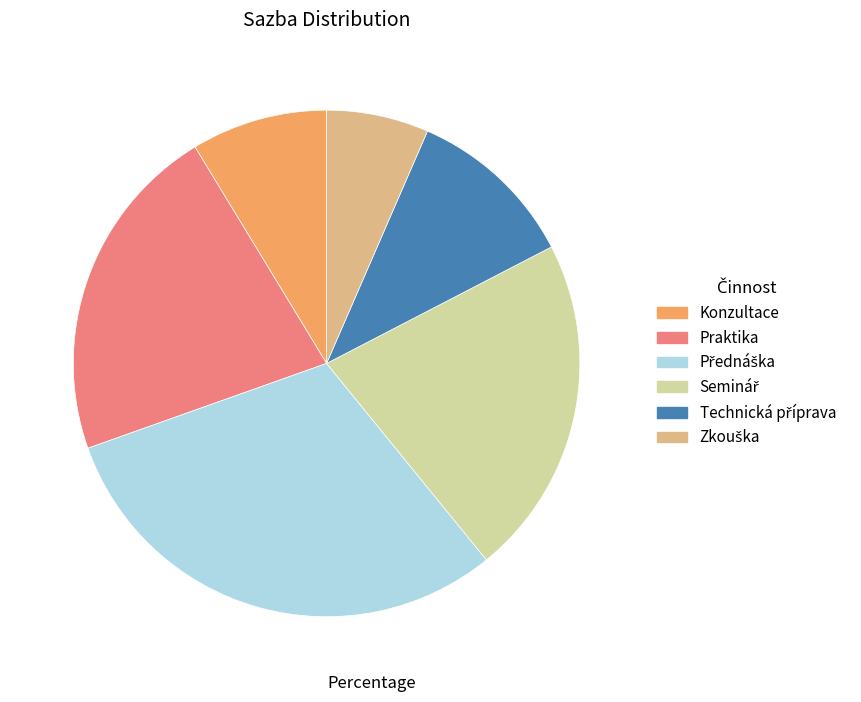

Is there a majority slice in this chart?

No